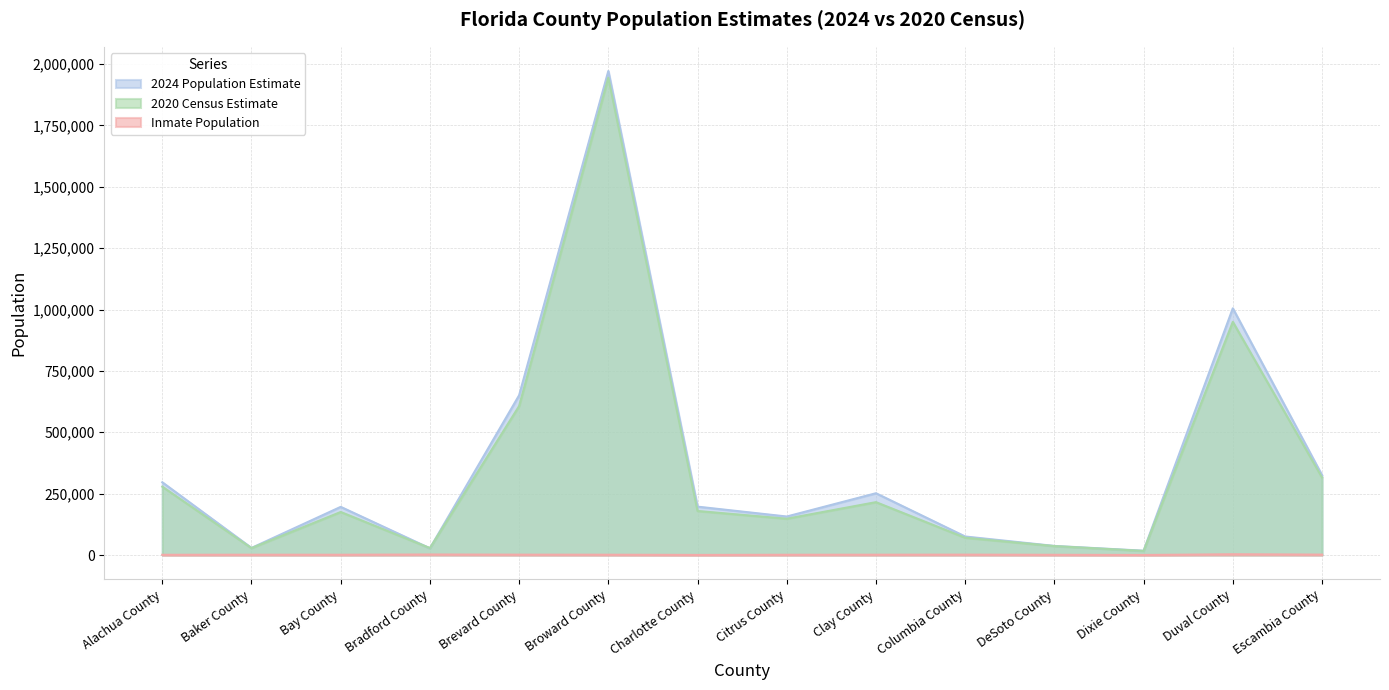

Reading right to left, extract all data points from this chart.

2024 Population Estimate: Escambia County=325090	Duval County=1004834	Dixie County=17542	DeSoto County=37040	Columbia County=75423	Clay County=251611	Citrus County=156801	Charlotte County=196988	Broward County=1971509	Brevard County=650631	Bradford County=27335	Bay County=196112	Baker County=28899	Alachua County=296313
2020 Census Estimate: Escambia County=316038	Duval County=949611	Dixie County=16701	DeSoto County=36399	Columbia County=70361	Clay County=215294	Citrus County=147852	Charlotte County=179286	Broward County=1944375	Brevard County=606612	Bradford County=28303	Bay County=175216	Baker County=28259	Alachua County=278468
Inmate Population: Escambia County=1640	Duval County=2986	Dixie County=158	DeSoto County=855	Columbia County=1516	Clay County=1253	Citrus County=1025	Charlotte County=349	Broward County=1204	Brevard County=1430	Bradford County=2087	Bay County=1115	Baker County=1231	Alachua County=910